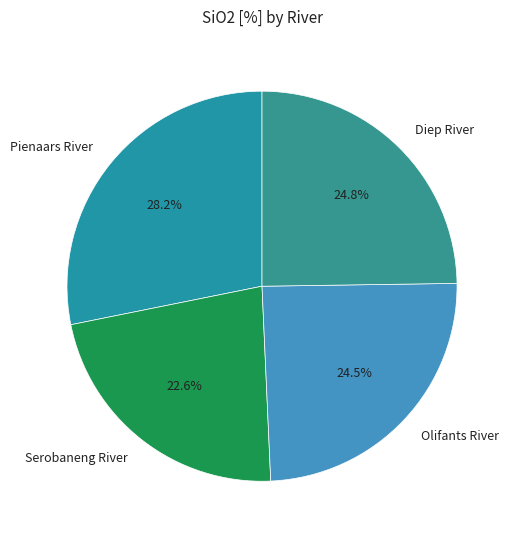

Count the number of slices in the pie.

4